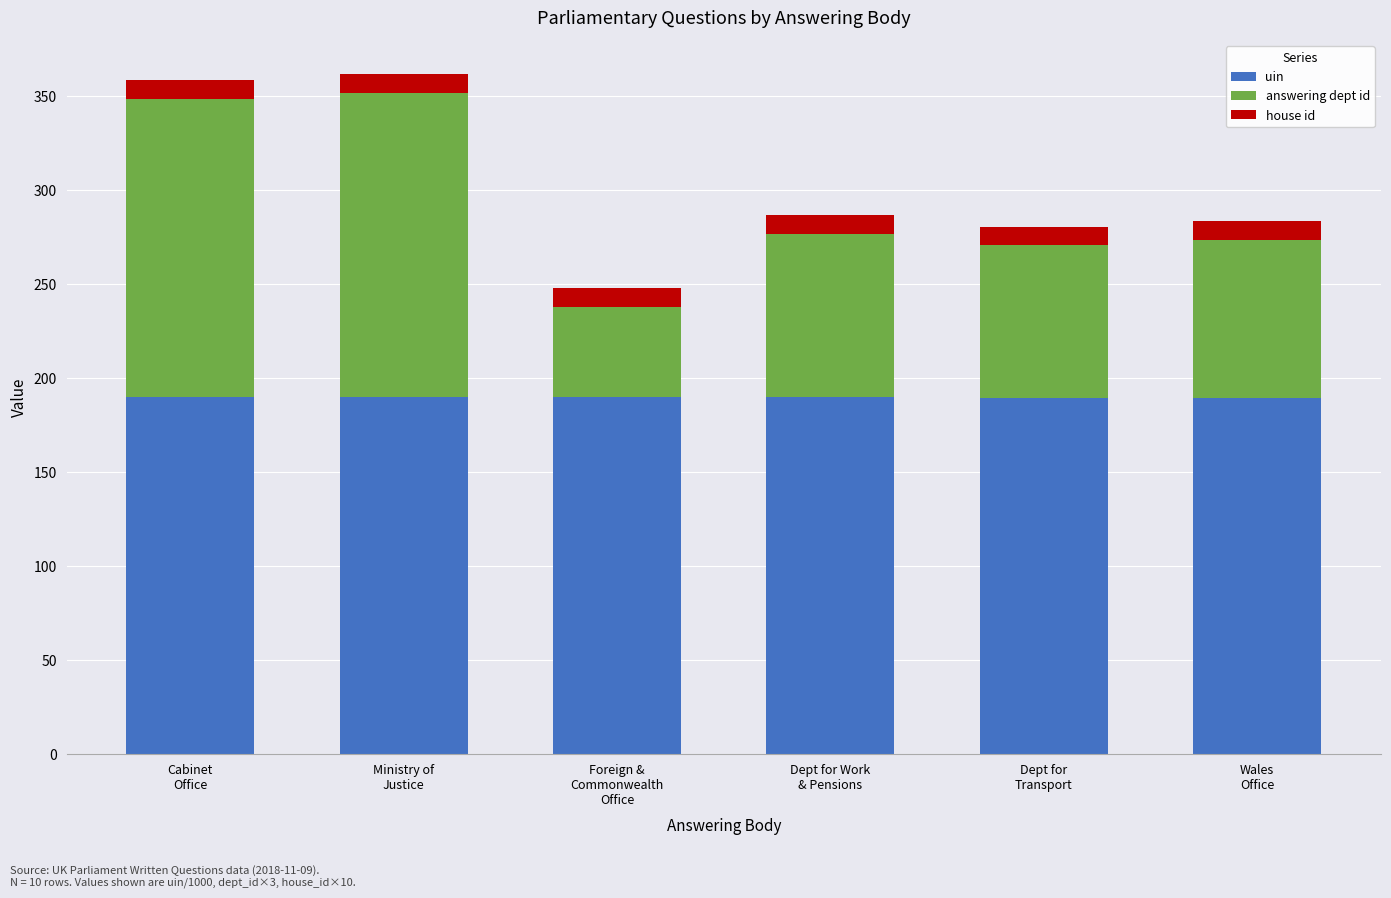

What is the value of the uin bar at the 2nd from the left?

189.8